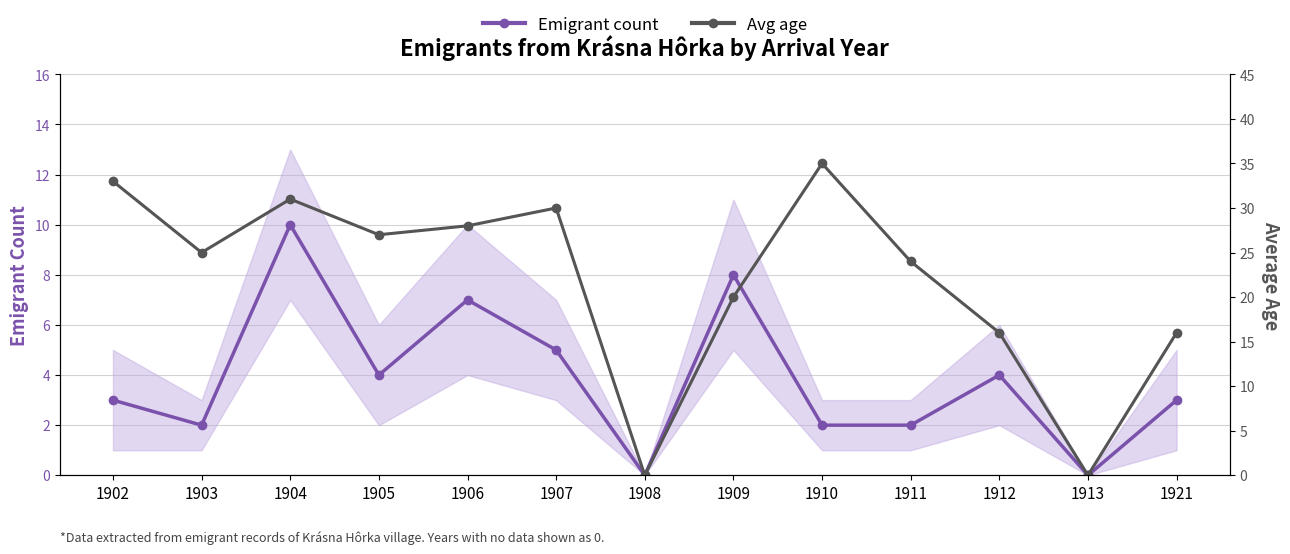

Reading left to right, list all the values displayed in this chart.

Emigrant count: 1902=3	1903=2	1904=10	1905=4	1906=7	1907=5	1908=0	1909=8	1910=2	1911=2	1912=4	1913=0	1921=3
Avg age: 1902=33	1903=25	1904=31	1905=27	1906=28	1907=30	1908=0	1909=20	1910=35	1911=24	1912=16	1913=0	1921=16